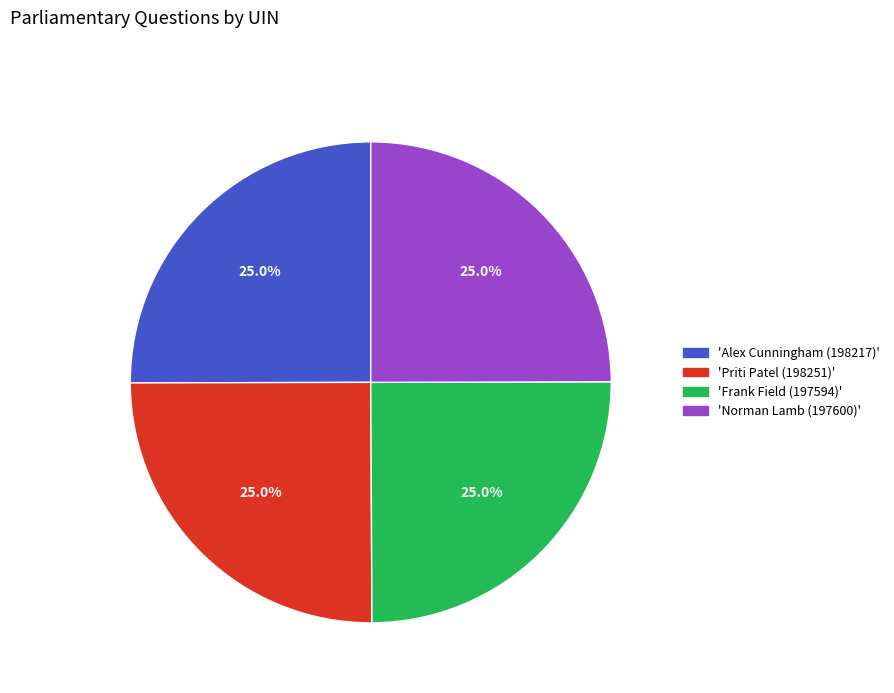

What percentage is NOT represented by 'Norman Lamb (197600)'?

75.0%